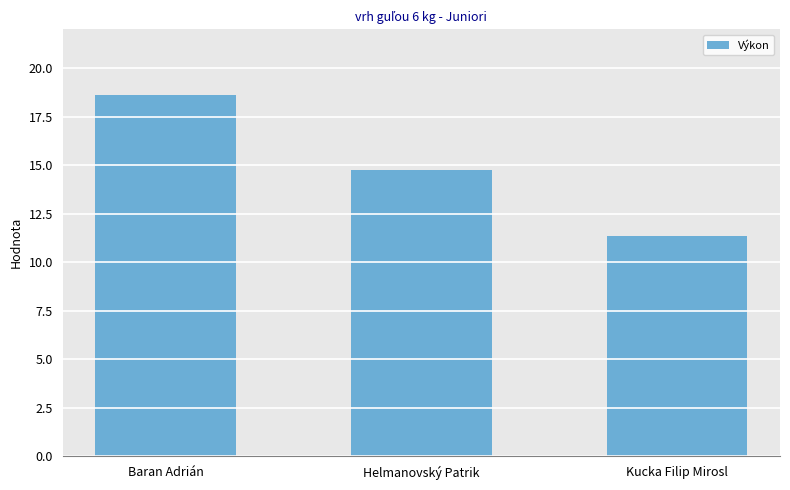

Reading left to right, transcribe all the data shown in this chart.

18.6	14.8	11.3